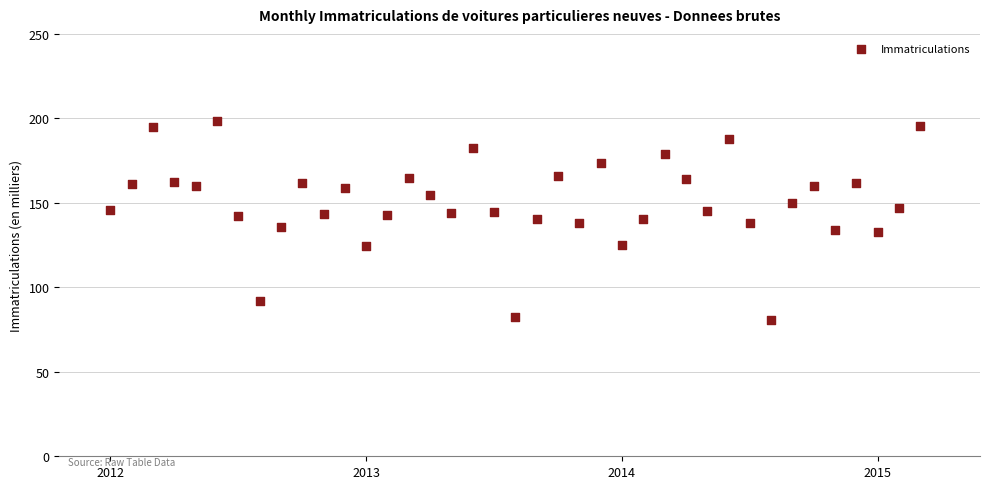

What is the range of Y values (max minus min)?

117.9